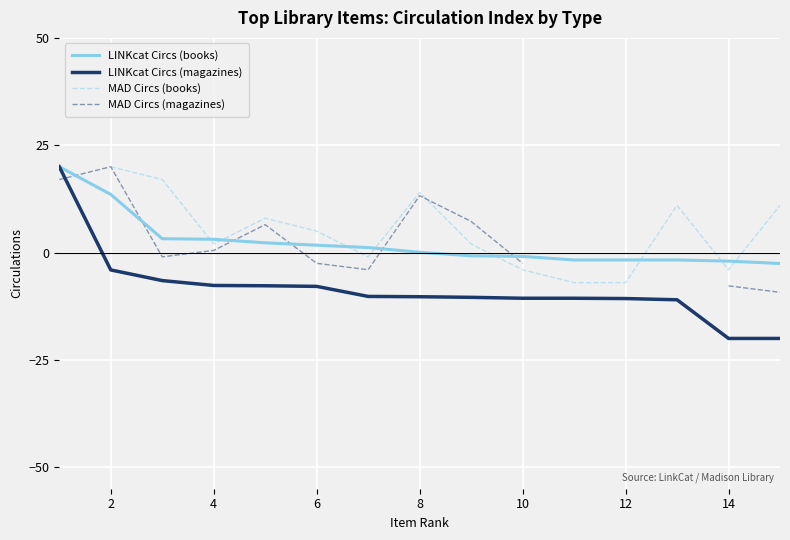

At how many categories does at least one series exceed 15?

3